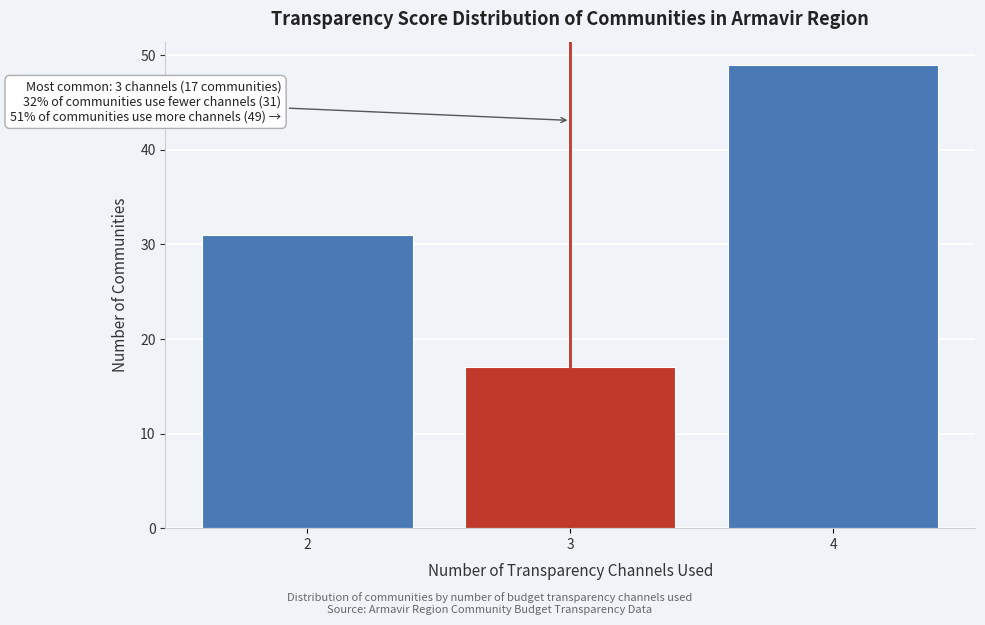

Reading left to right, transcribe all the data shown in this chart.

31	17	49